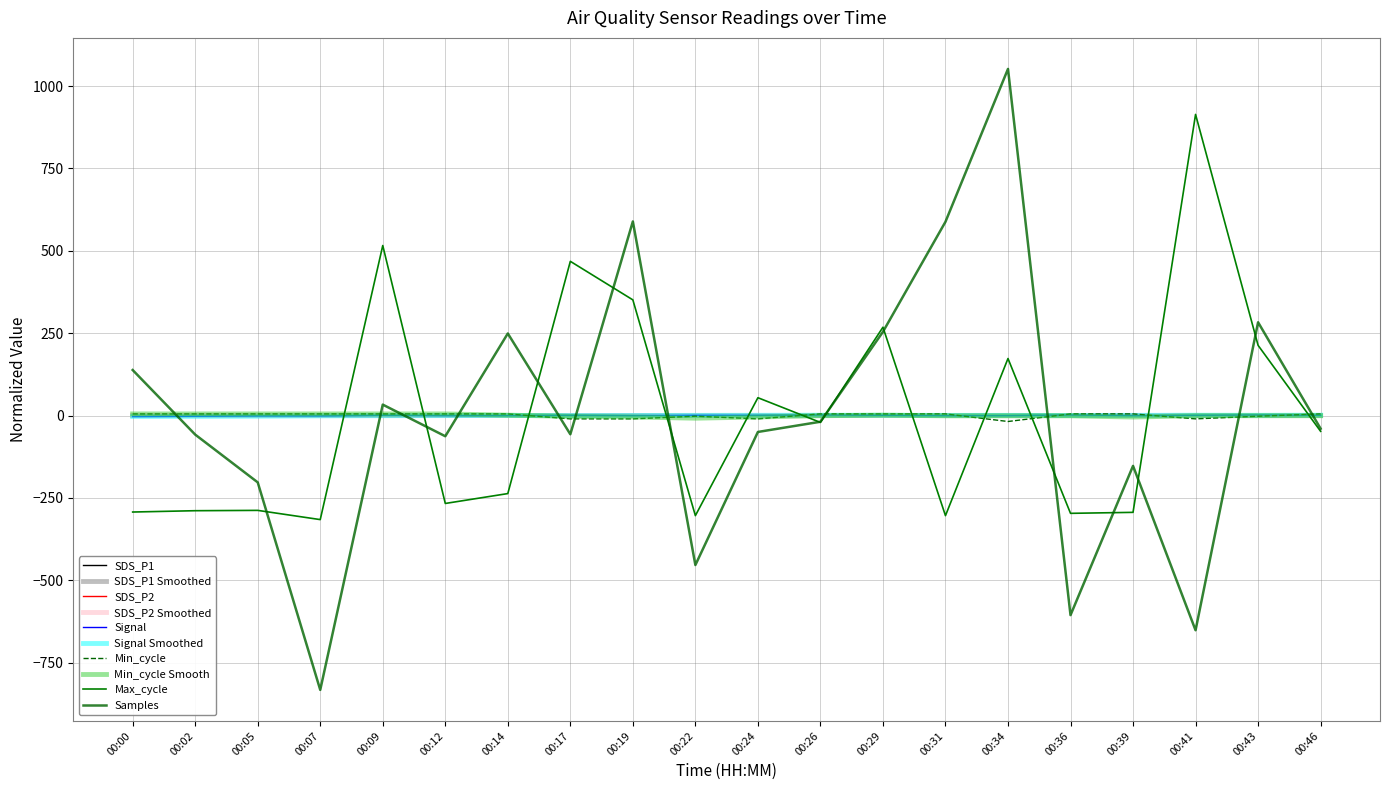

In Min_cycle, how many points are lower than both neighbors (excluding endpoints)?

3